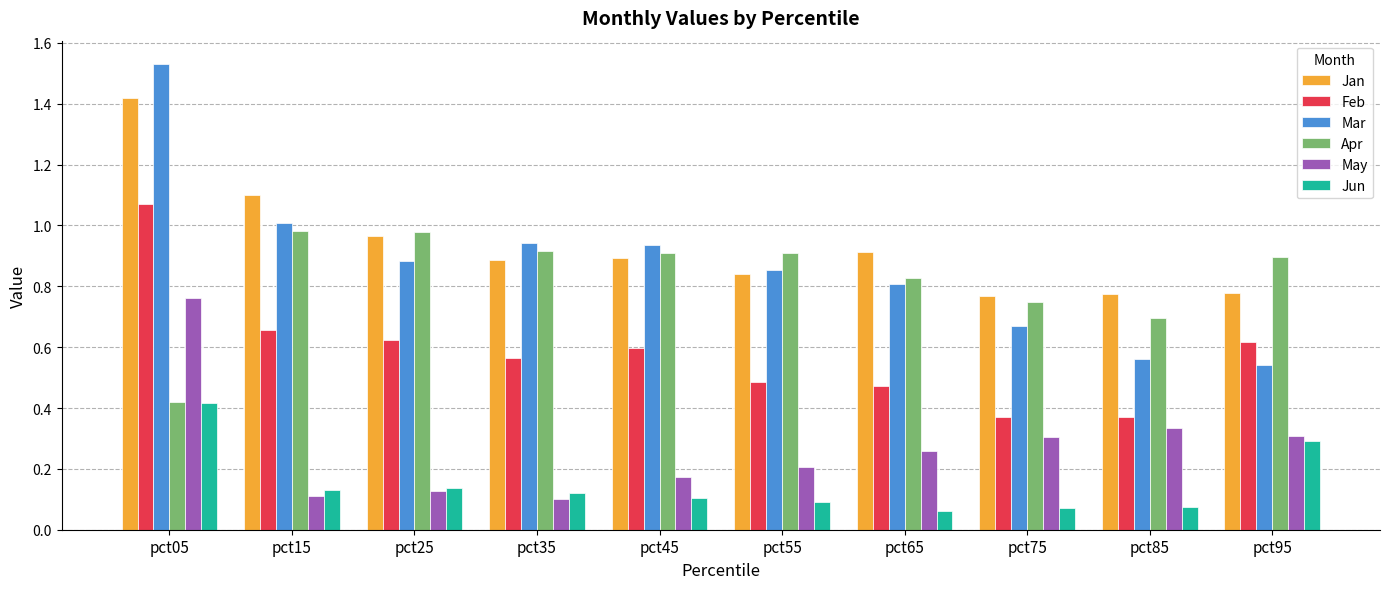

Which category has the highest value across all series?

pct05